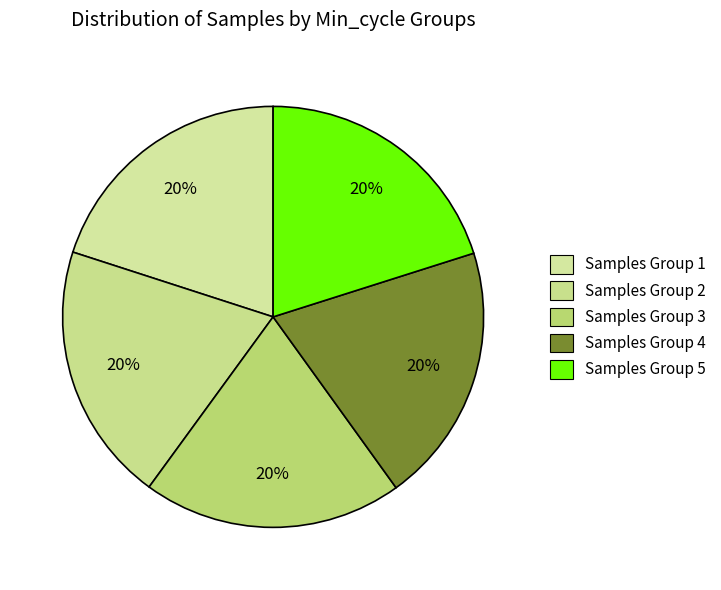

How many slices are in this pie chart?

5